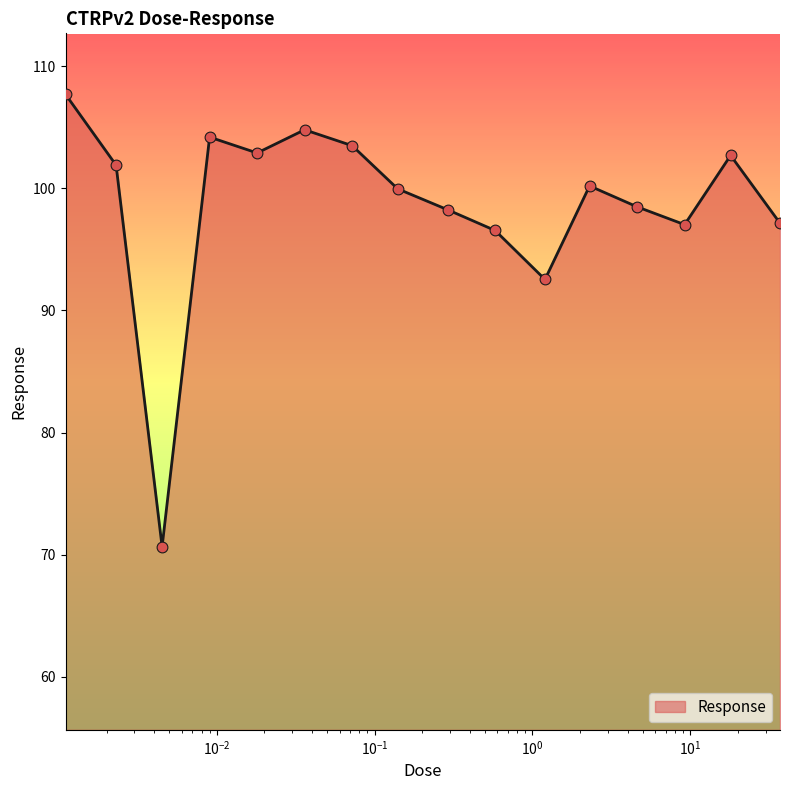

What is the greatest value displayed?

107.7